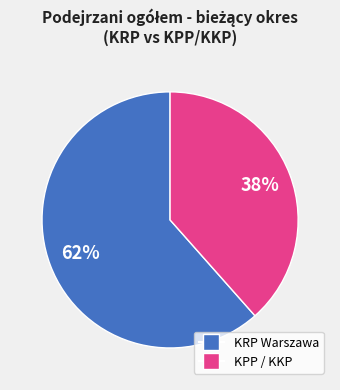

To the nearest percent, what is the average slice percentage?

50%